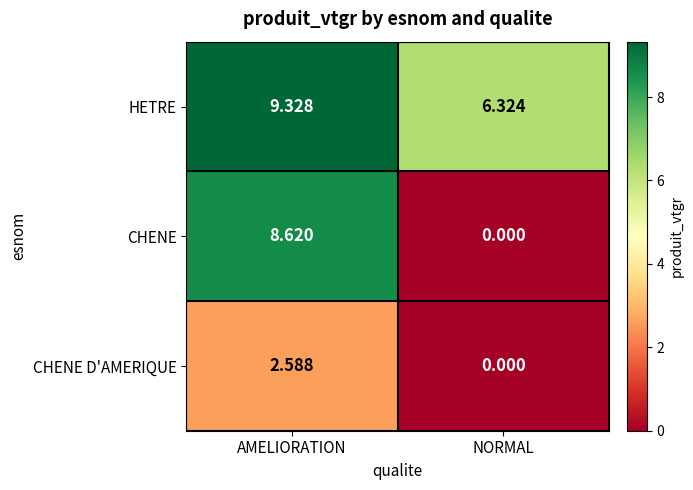

Between AMELIORATION and NORMAL, which series saw the biggest shift?

CHENE